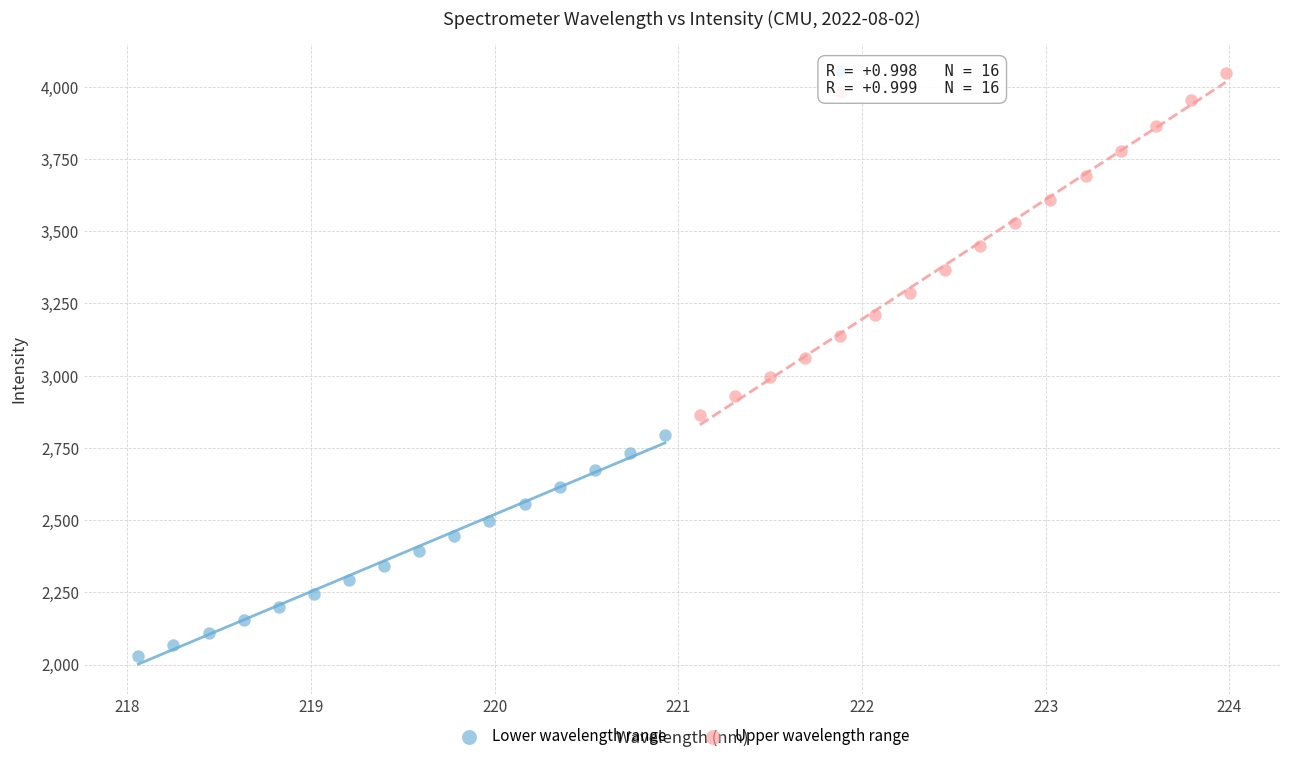

Which series contains the highest Y value?

Upper wavelength range